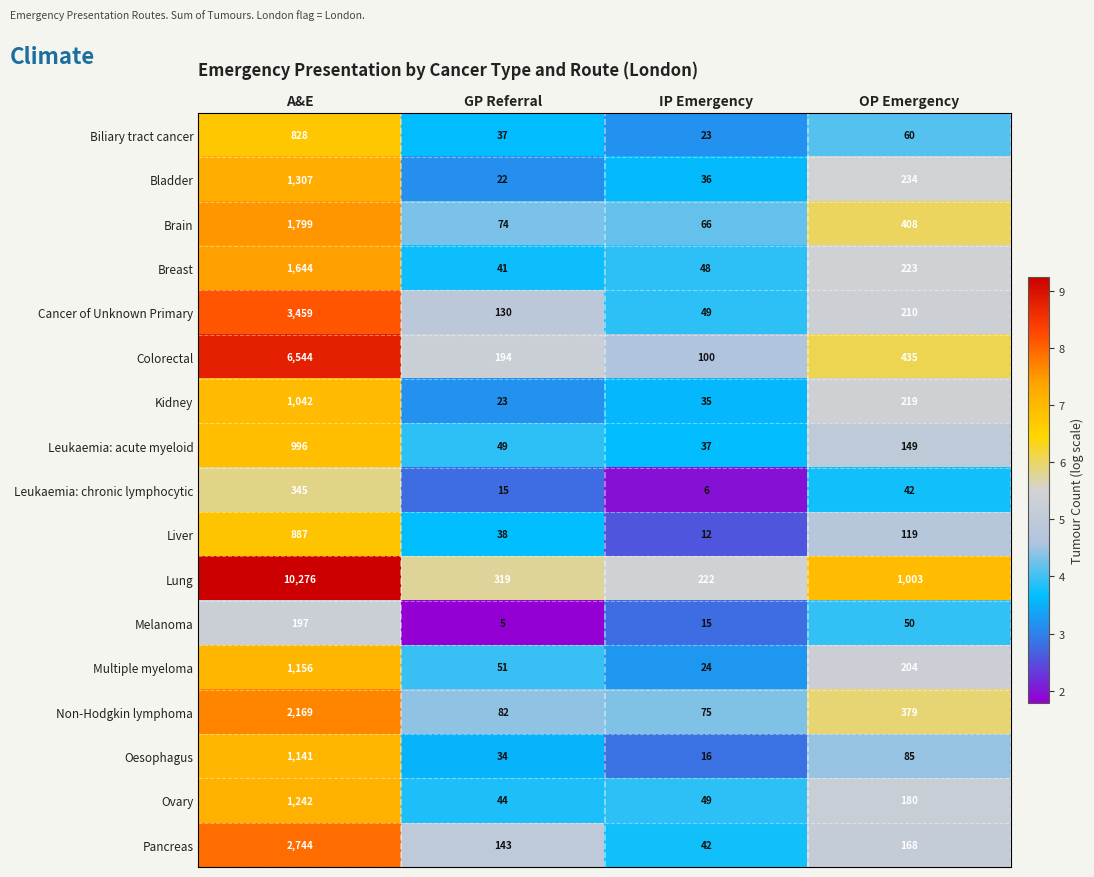

The Brain series shows 66 at IP Emergency. True or false?

True